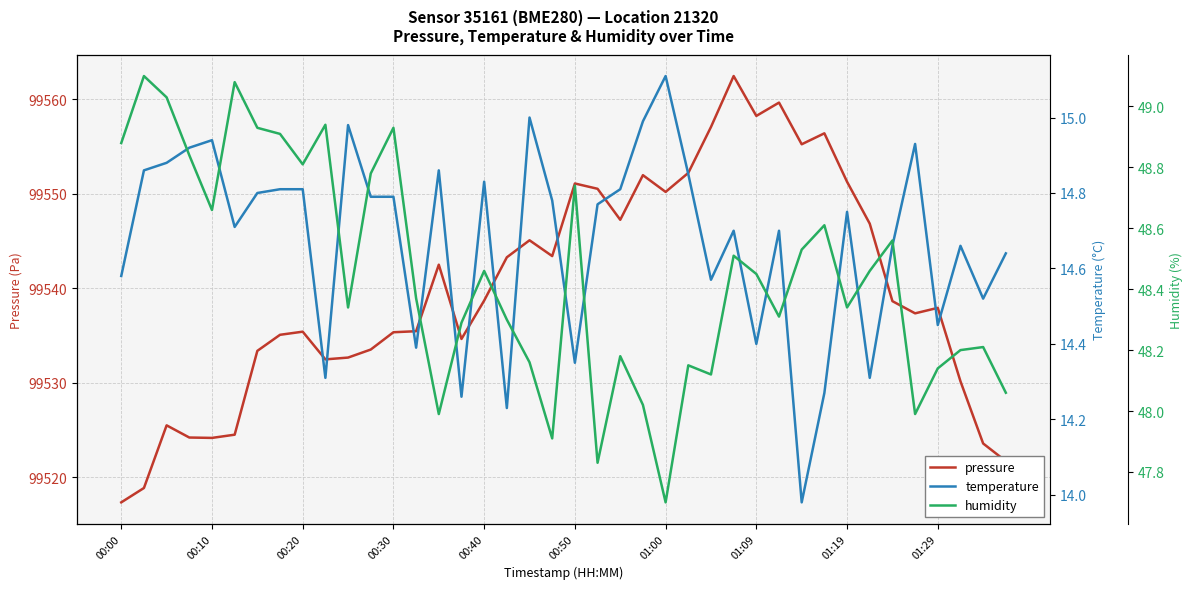

True or false: temperature and pressure cross at least once.

False